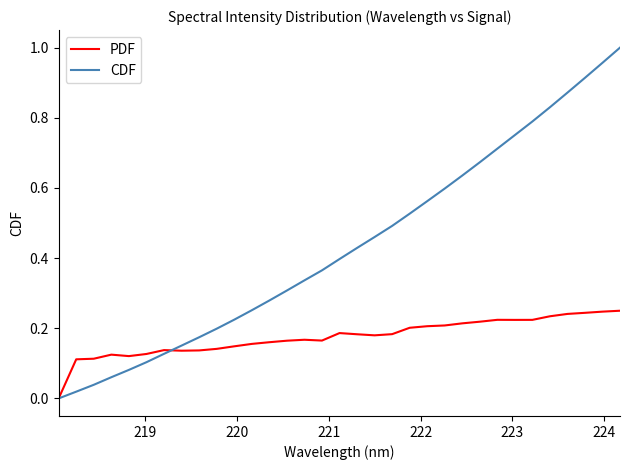

Which series has the widest spread of values?

CDF